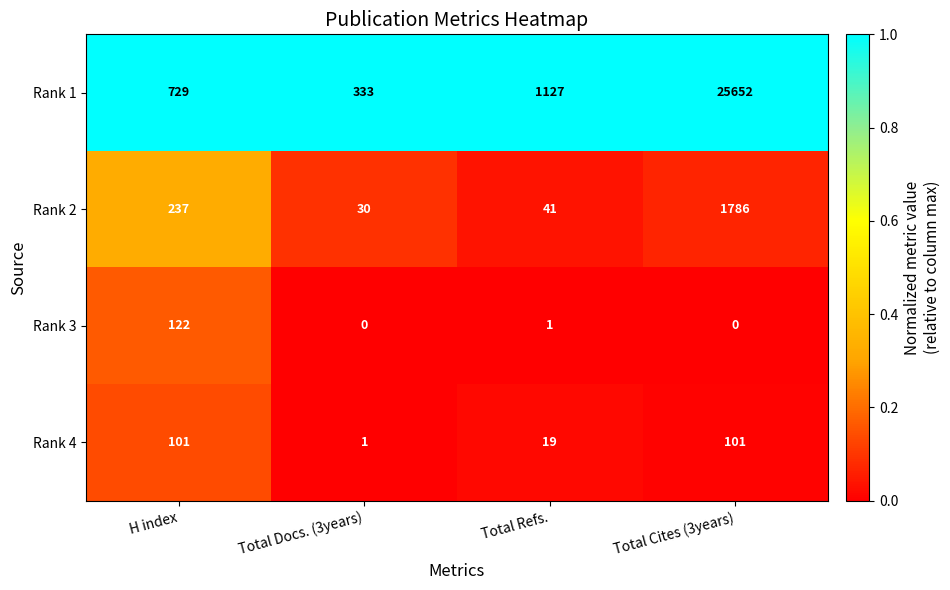

What is the difference between the Rank 2 values at Total Refs. and H index?

196